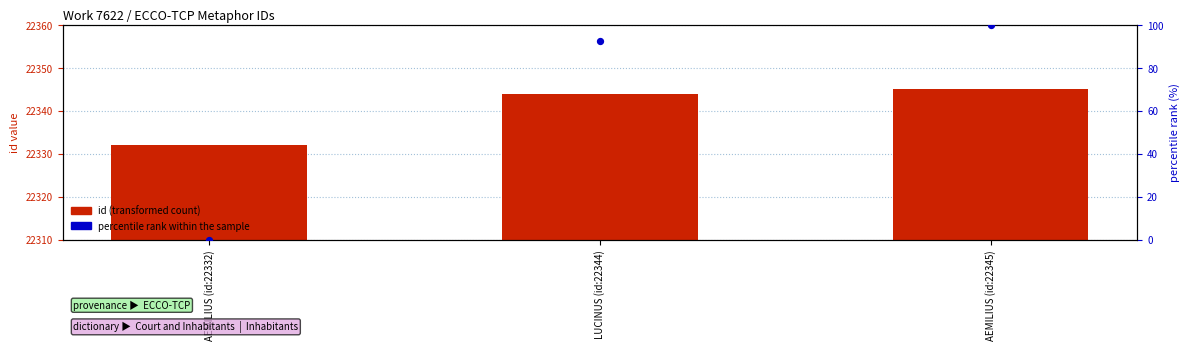

What is the total value across all series at AEMILIUS (id:22345)?

22445.0